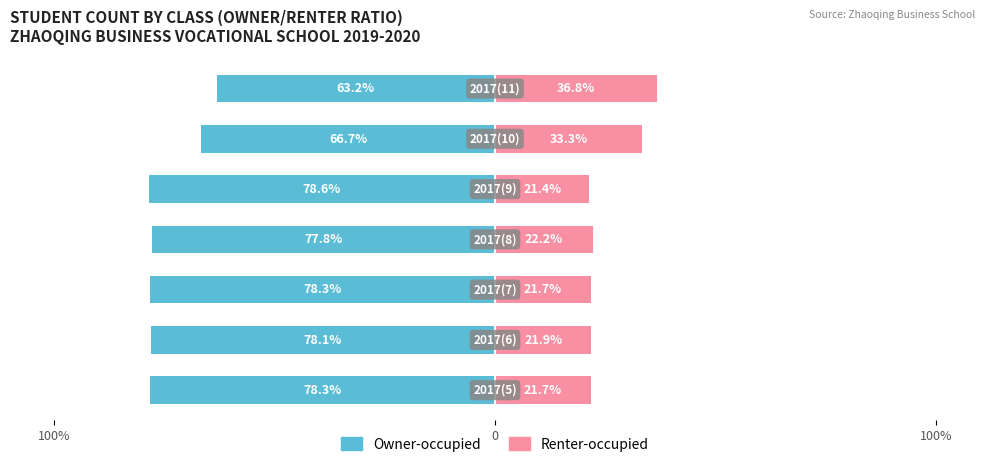

Which series has the largest range (max minus min)?

Owner-occupied